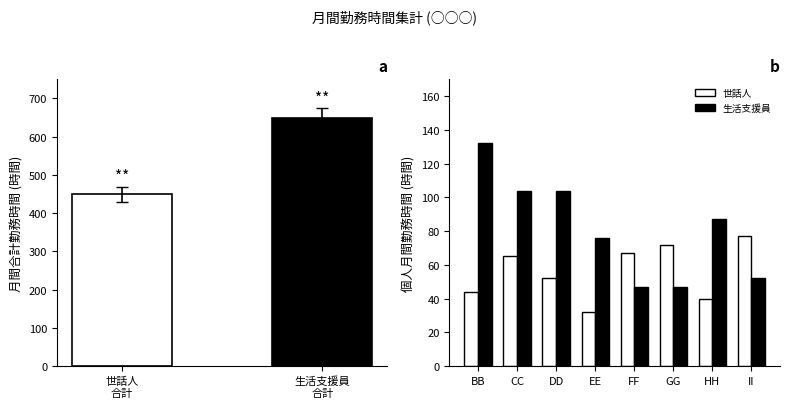

How many data points in 世話人 are less than 65?

4